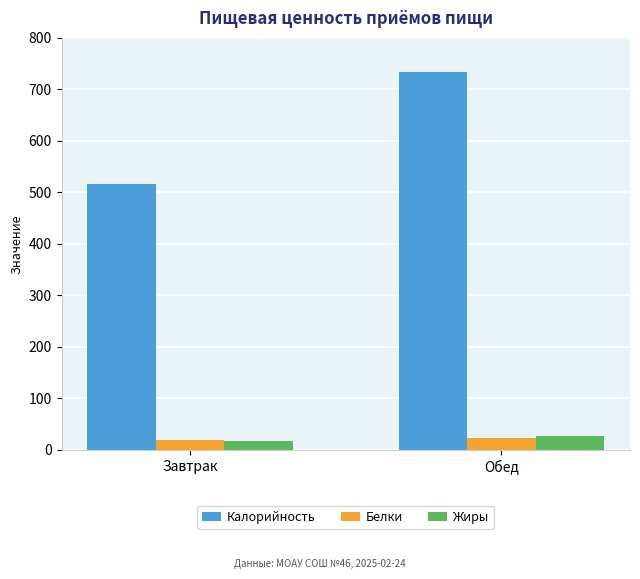

What is the difference between the Белки values at Завтрак and Обед?

3.9